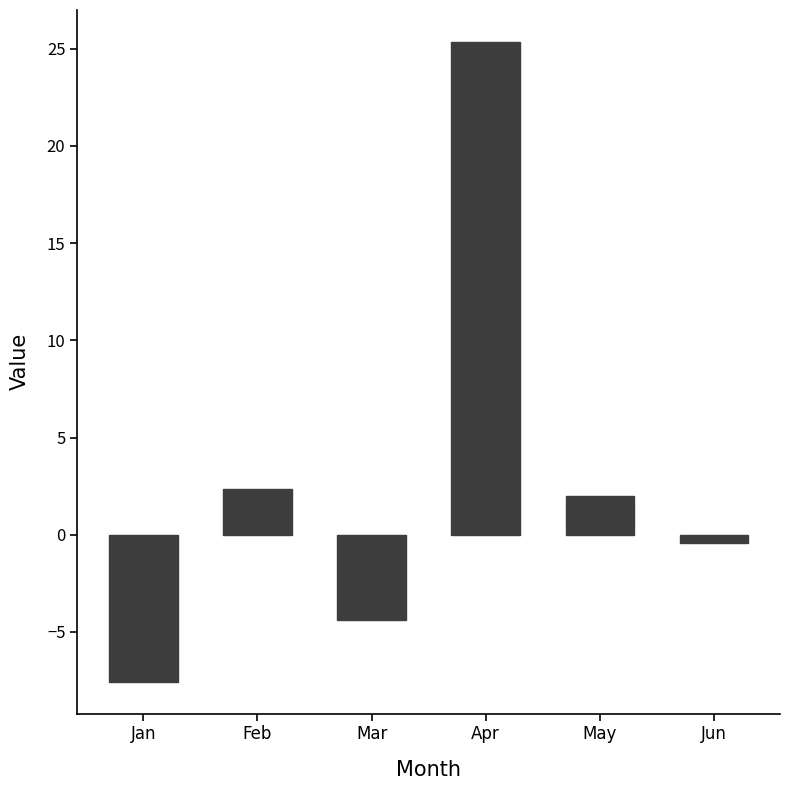

What is the smallest value displayed?

-7.6